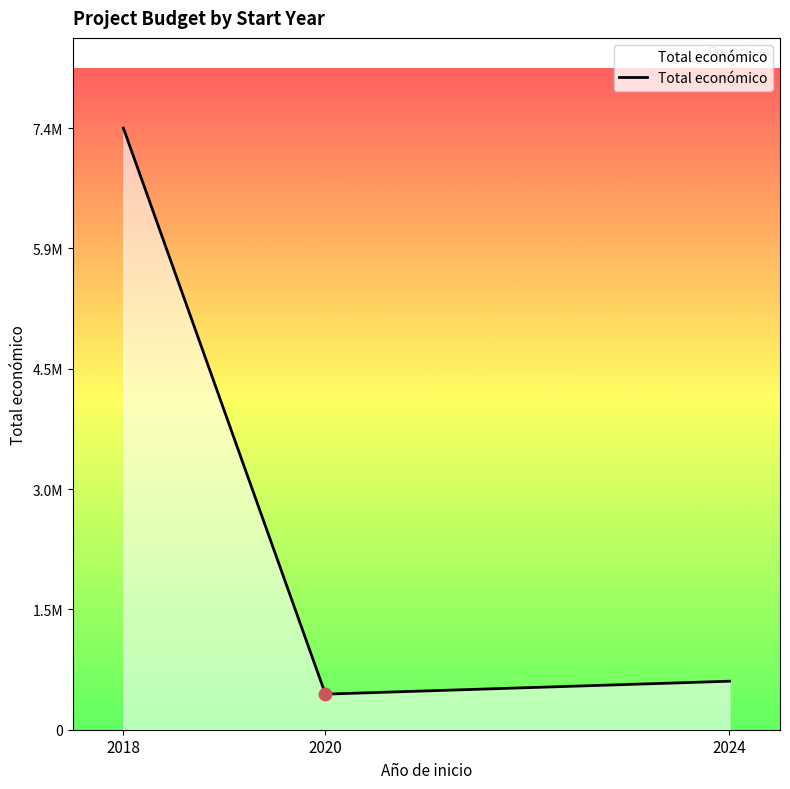

What is the change in value from 2020 to 2024?

+159617